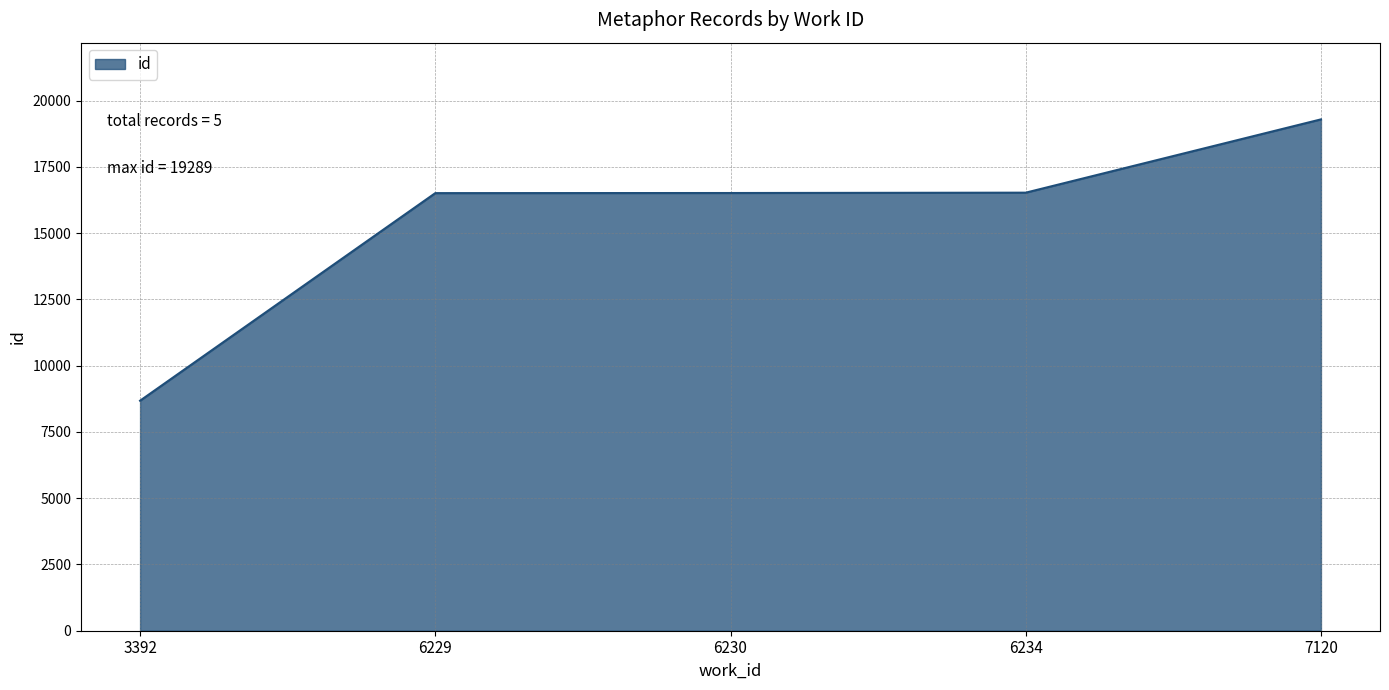

What is the change in value from 6229 to 6230?

+4